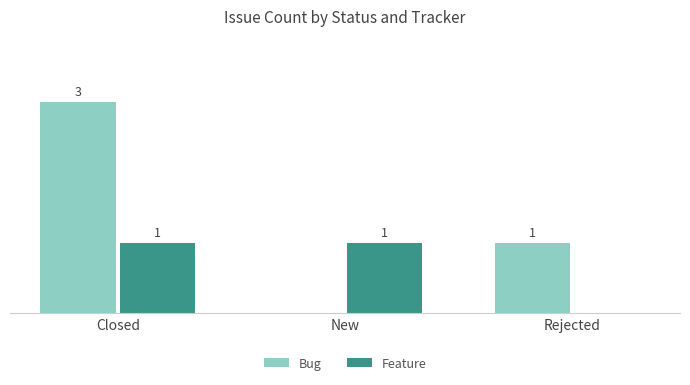

Where is Feature nearest to the value 0?

Rejected